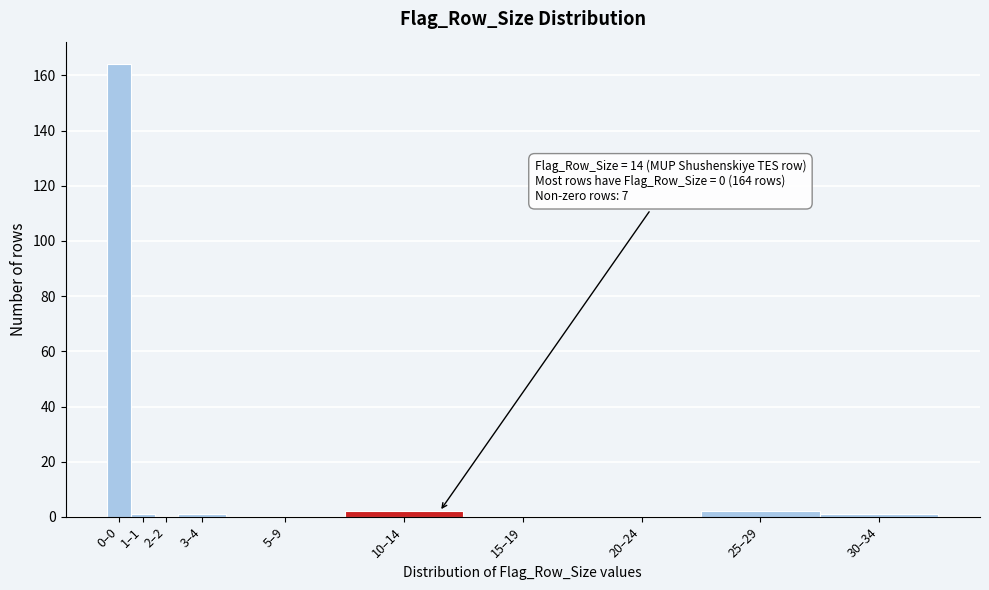

Reading left to right, extract all data points from this chart.

0–0=164	1–1=1	2–2=0	3–4=1	5–9=0	10–14=2	15–19=0	20–24=0	25–29=2	30–34=1